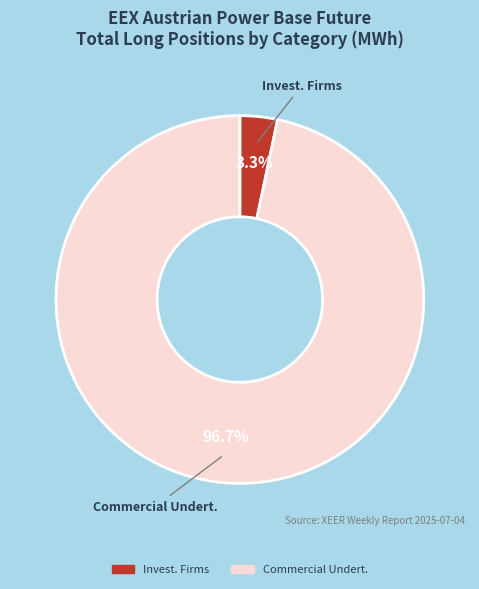

Does any single category account for the majority?

Yes